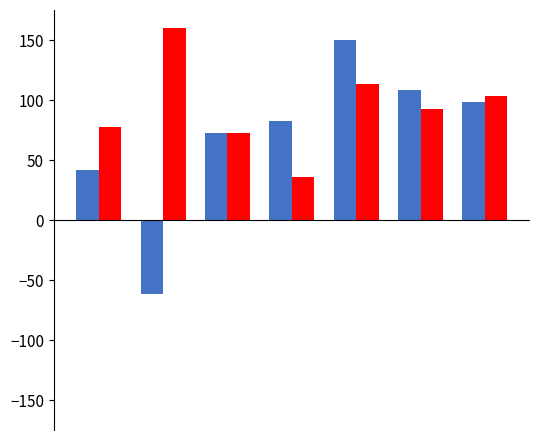

What is the greatest value displayed?

160.0